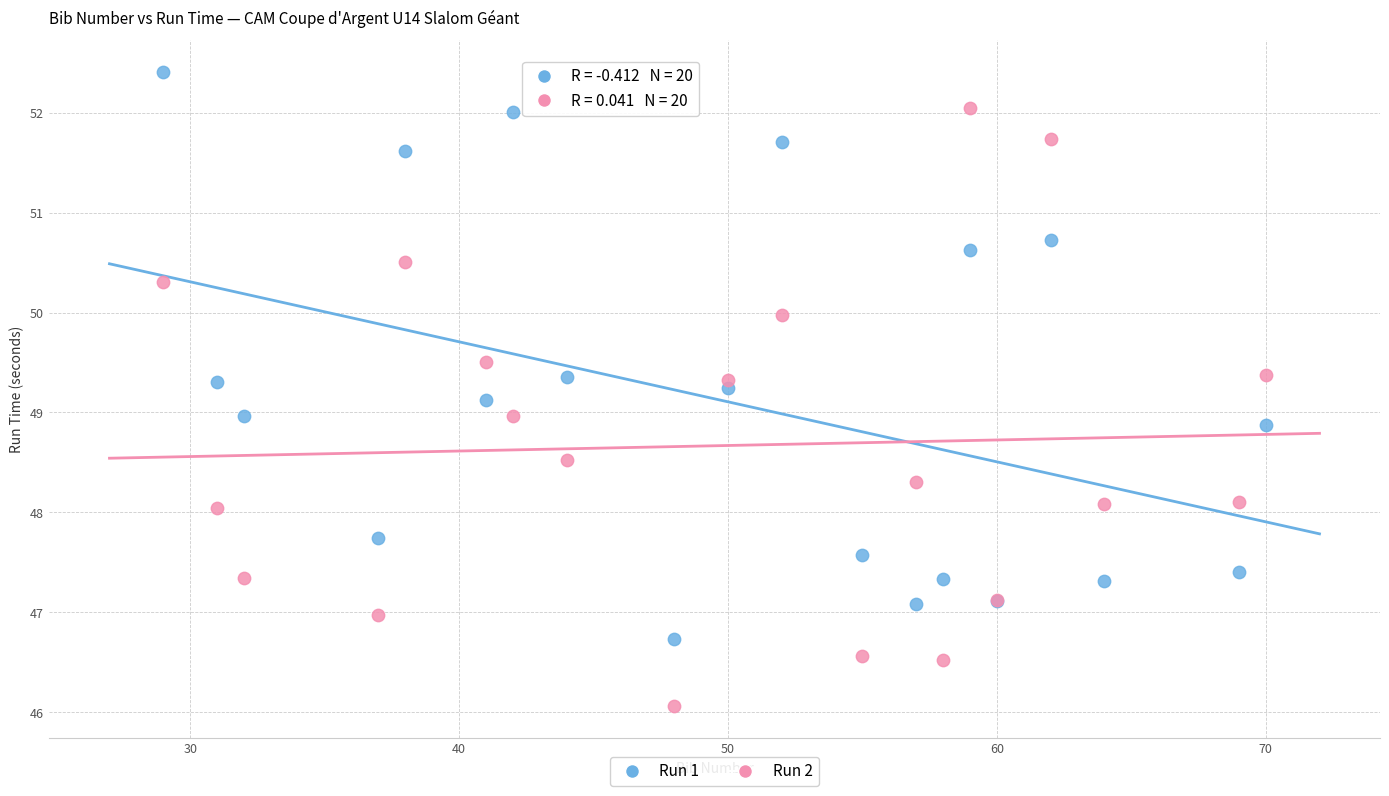

What are all the series names shown in the legend?

Run 1, Run 2